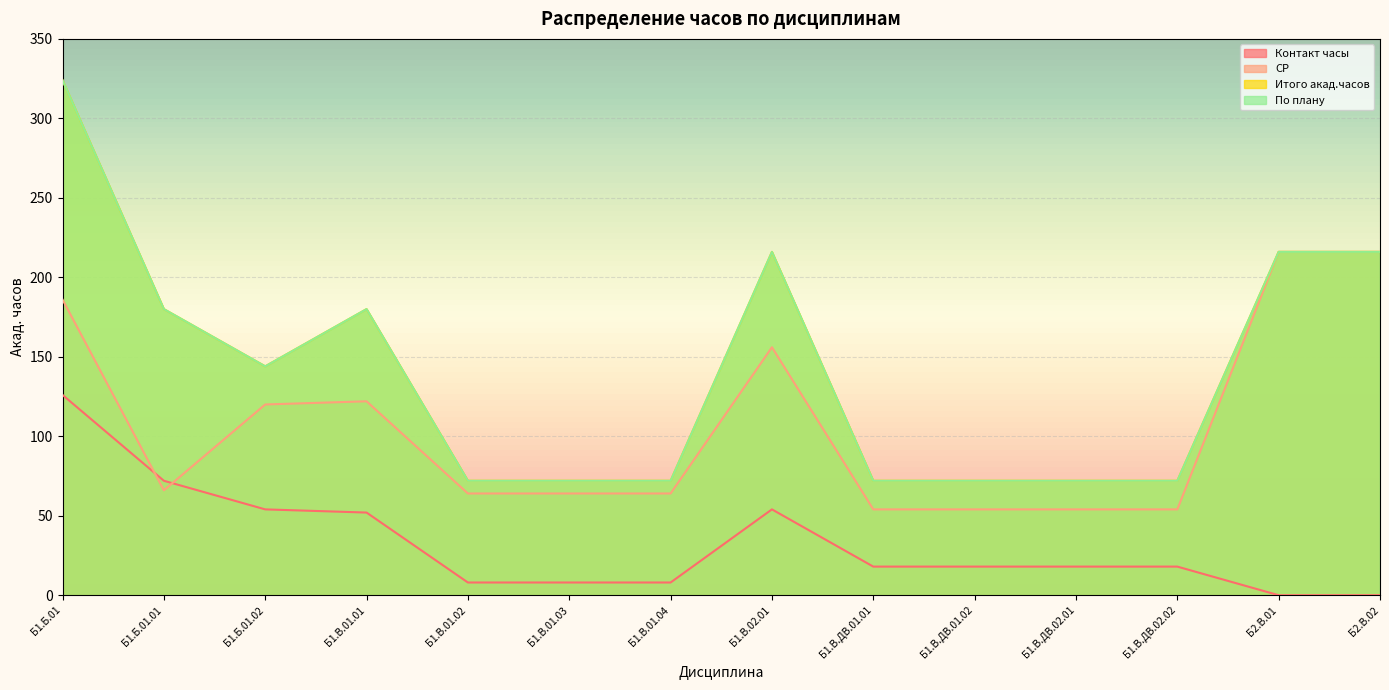

Does the chart display data point markers on the line(s)?

No